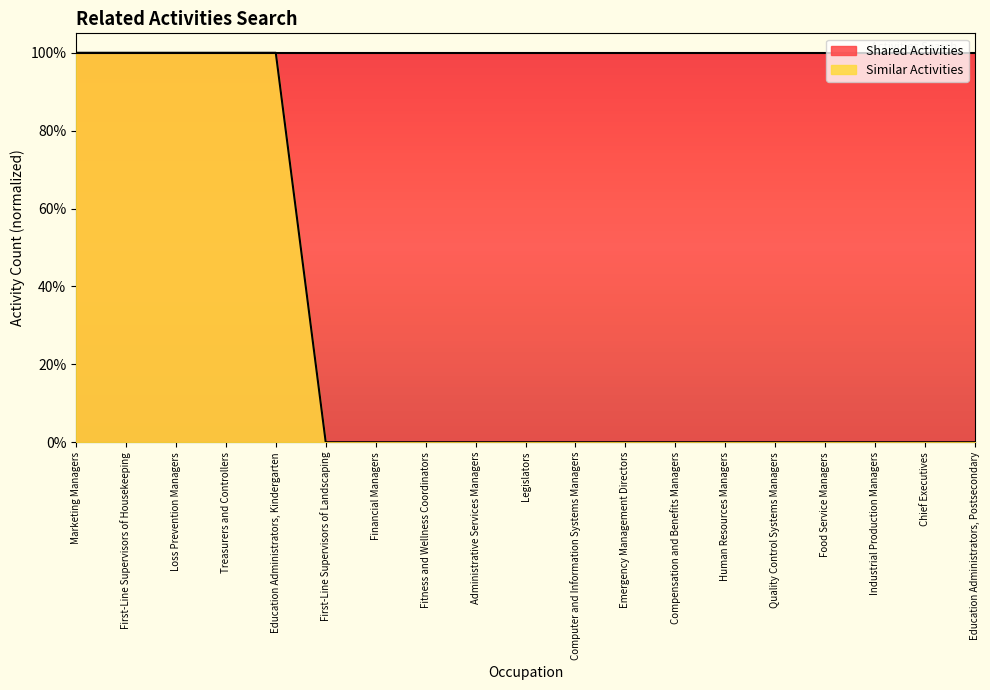

What is the label of the 12th point from the right?

Fitness and Wellness Coordinators